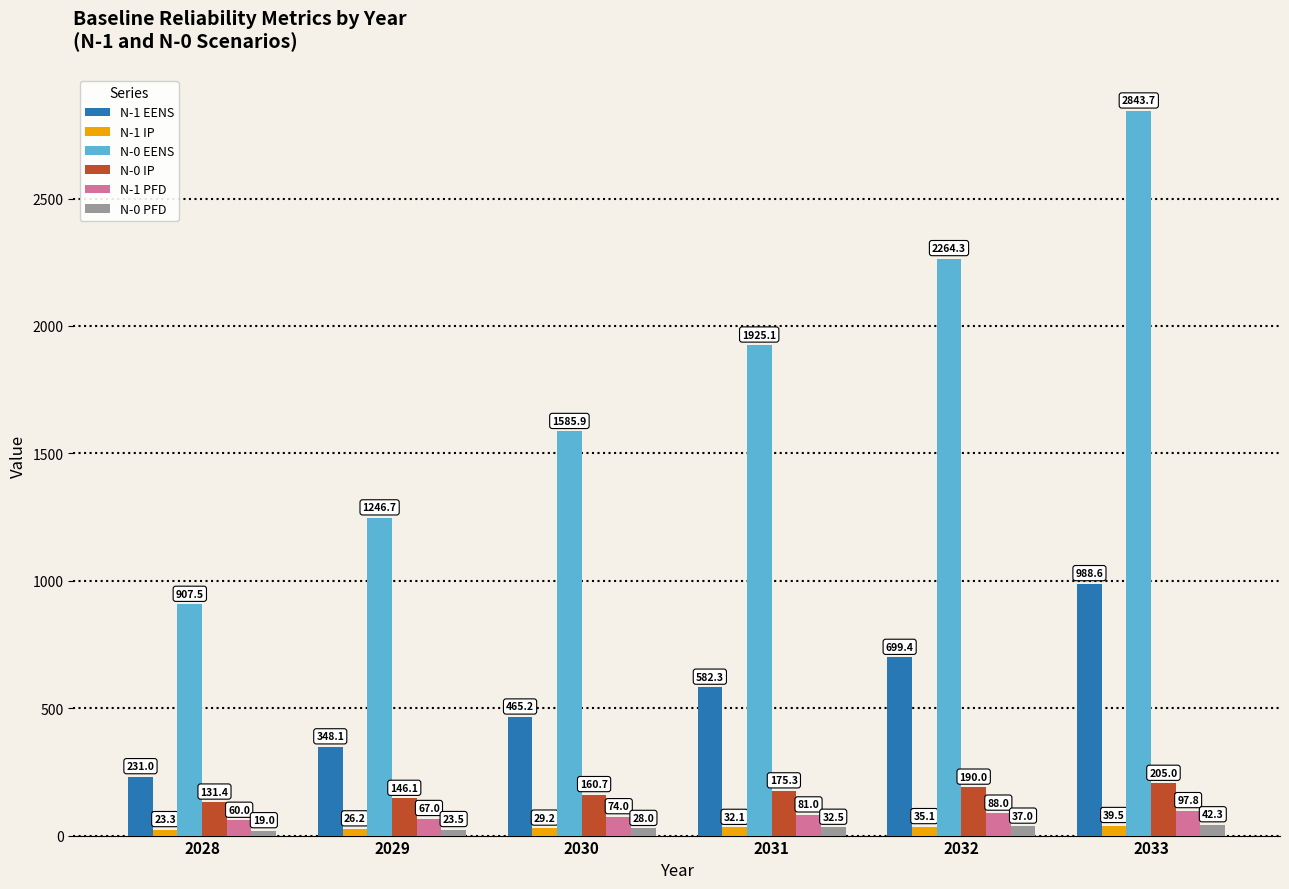

Which series has the largest range (max minus min)?

N-0 EENS